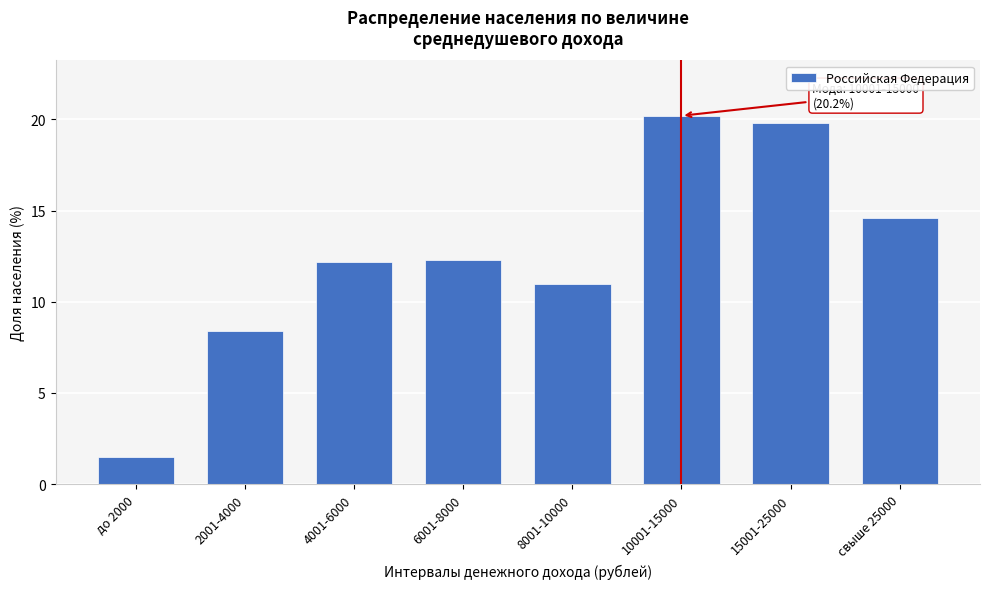

Reading left to right, extract all data points from this chart.

1.5	8.4	12.2	12.3	11.0	20.2	19.8	14.6